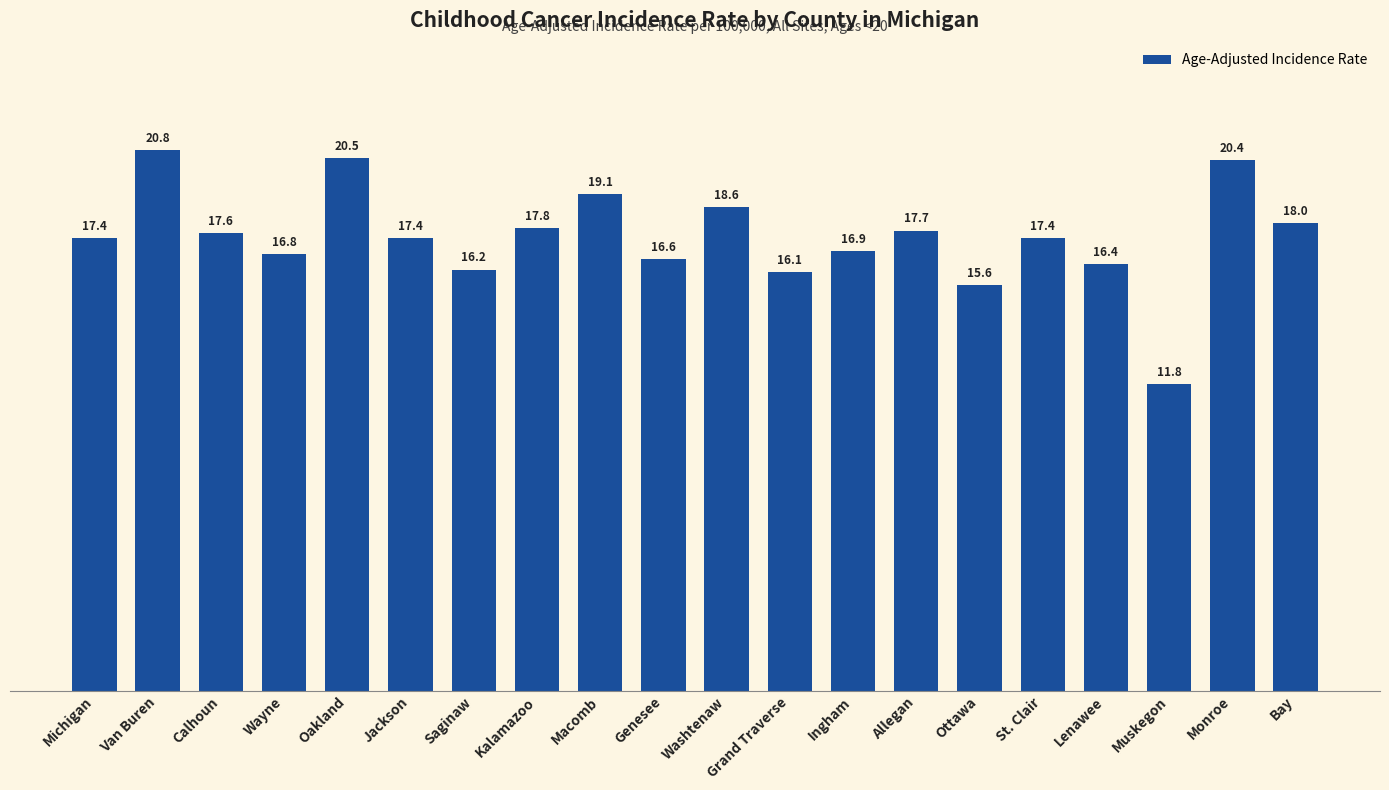

What is the difference between the maximum and second lowest values?

5.2